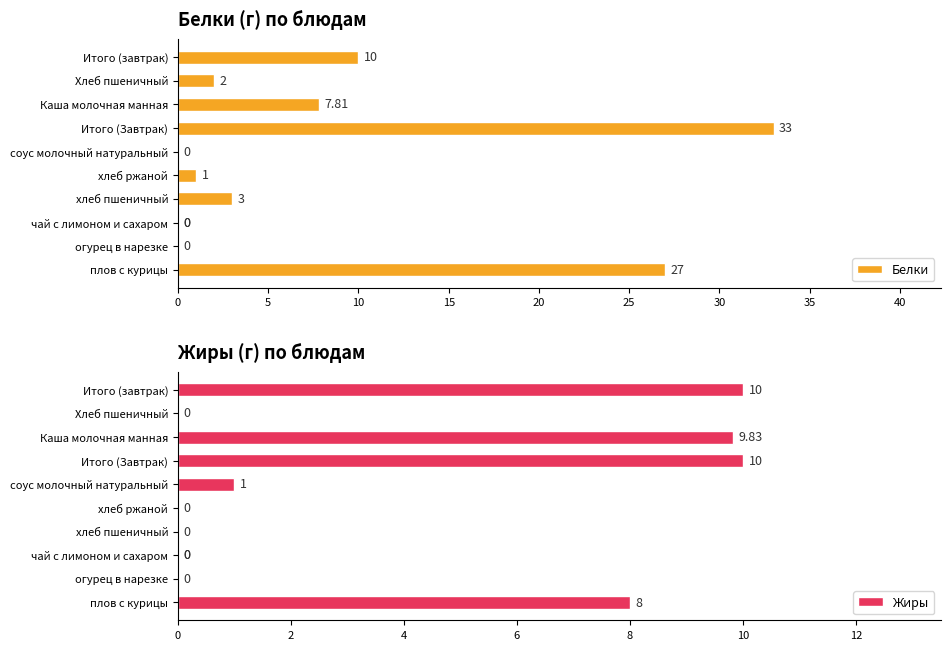

What is the label of the 9th bar from the right?

10